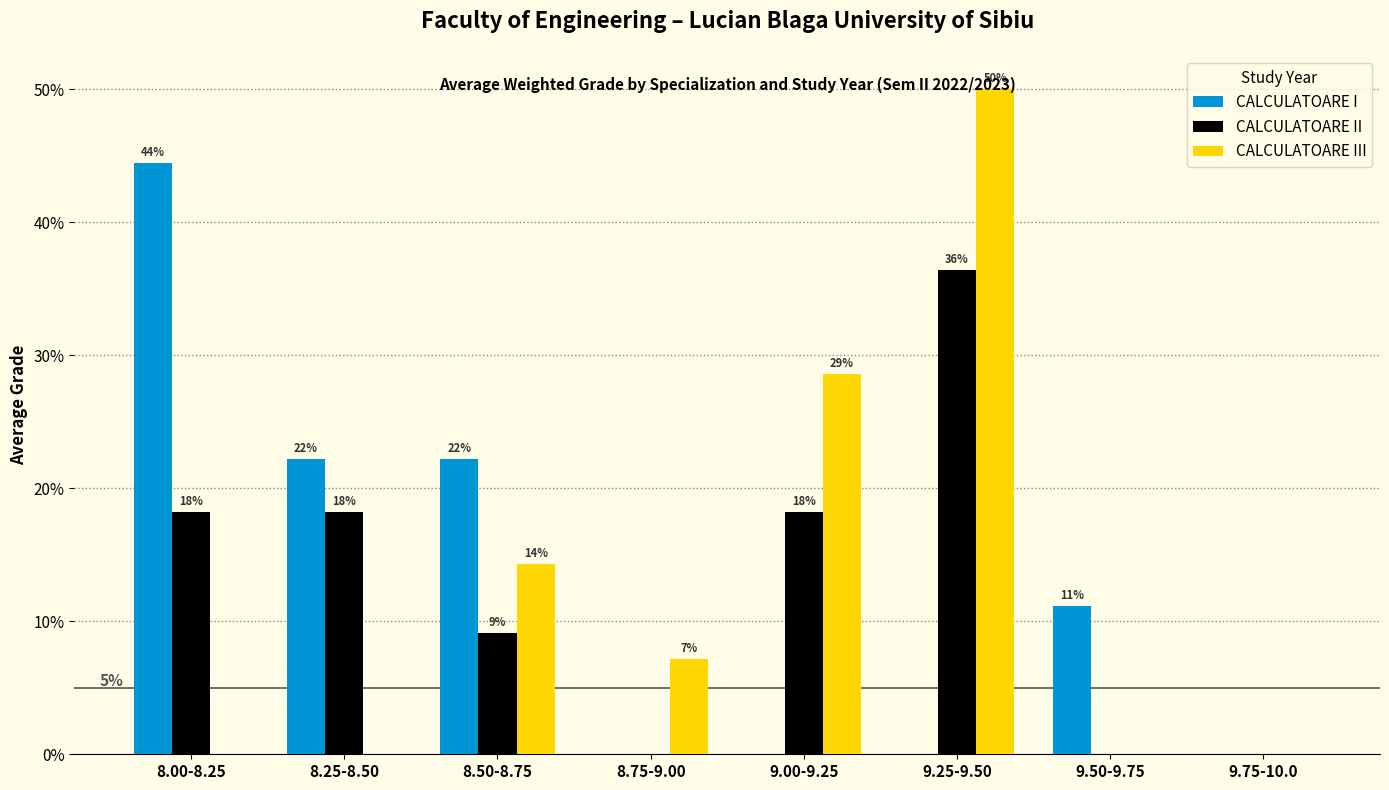

At which label does CALCULATOARE III reach its peak?

9.25-9.50